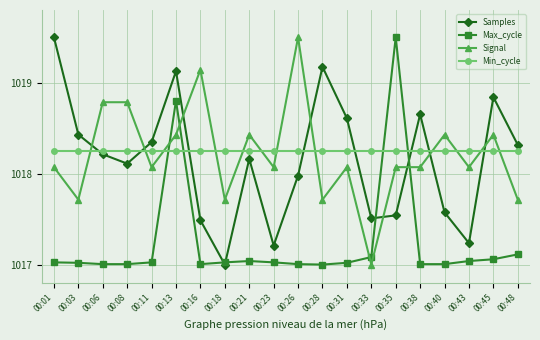

At how many categories does at least one series exceed 1019?

6